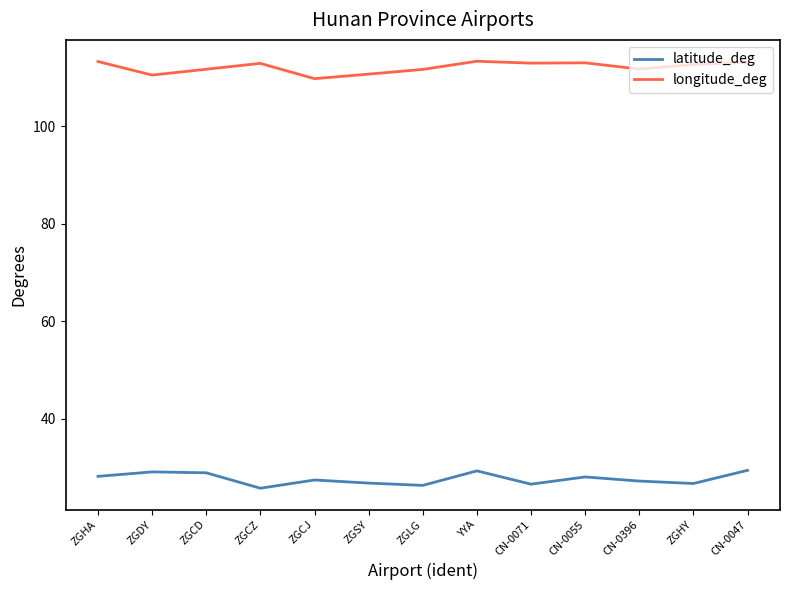

Read the longitude_deg value at CN-0055.

113.0